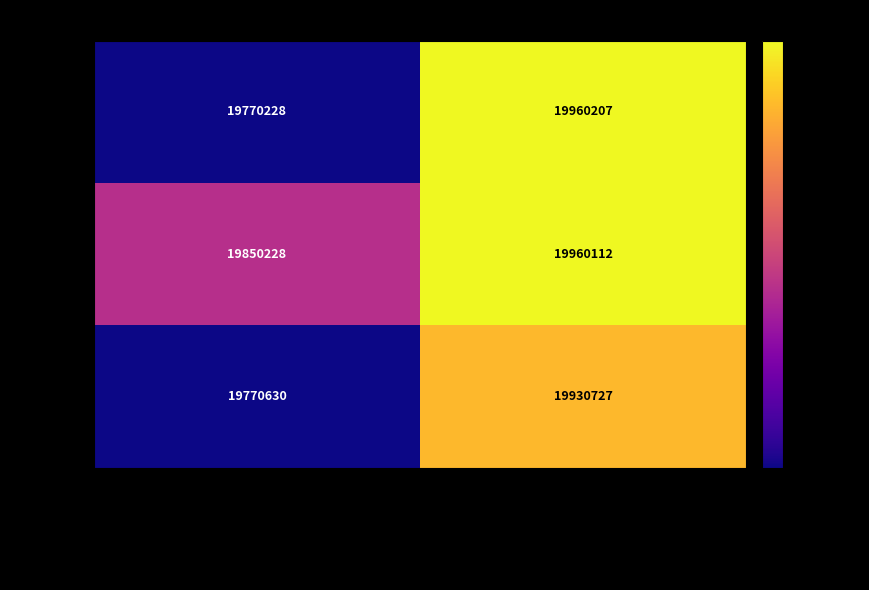

What is the difference between the maximum and minimum values in the 08YE39 series?

189979